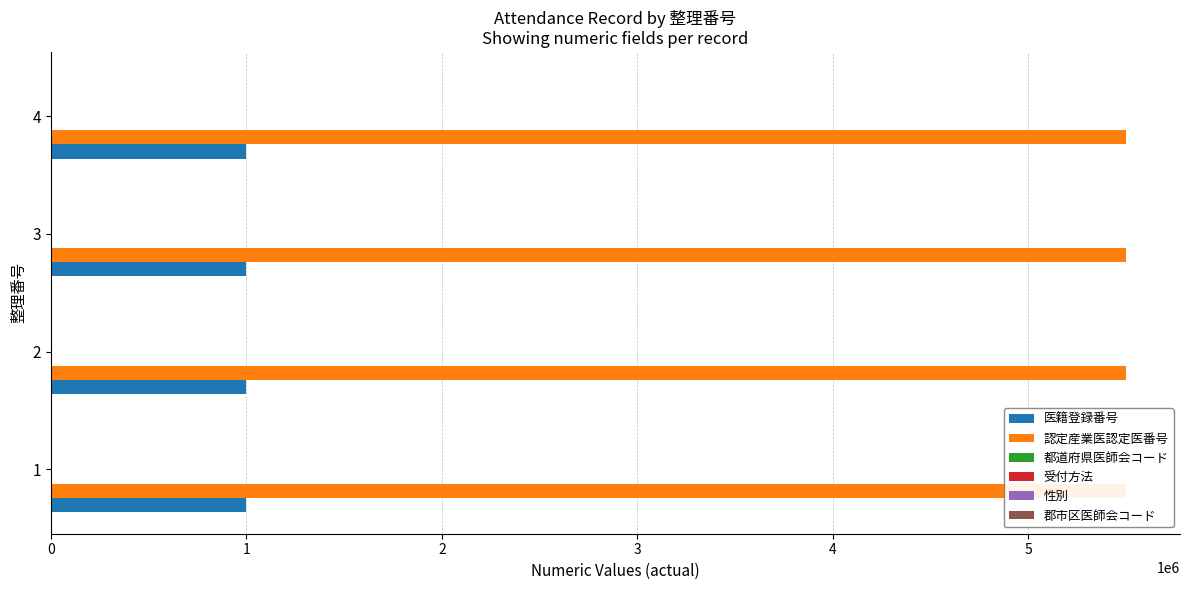

How many bars are there in total?

24